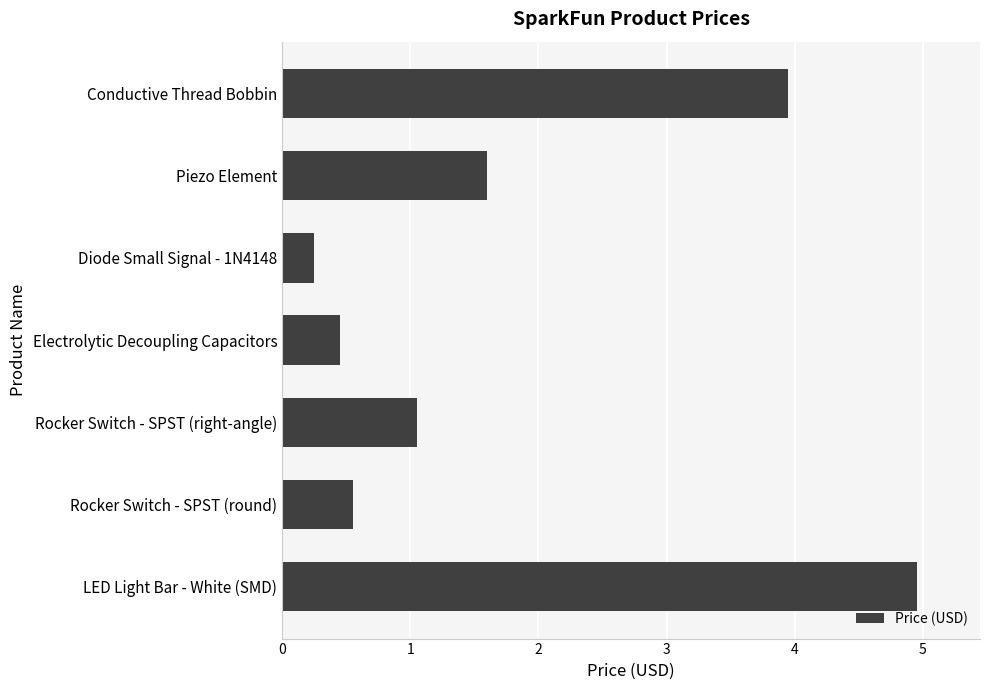

What is the maximum value shown in the chart?

5.0